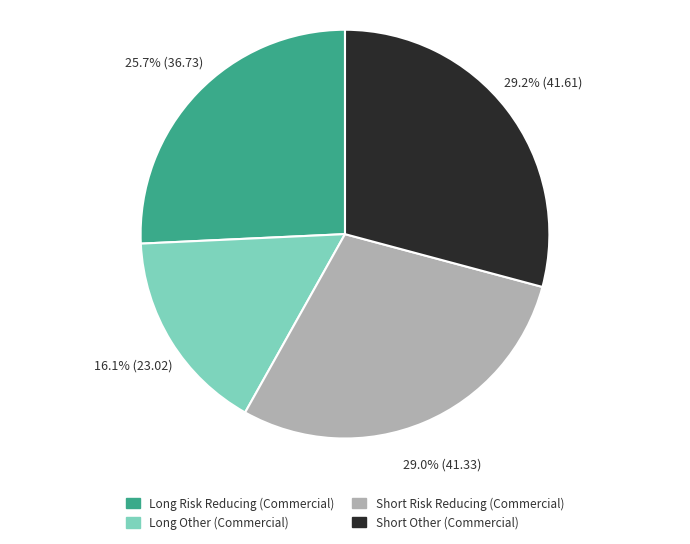

To the nearest percent, what percentage of the pie is Long Other (Commercial)?

16%